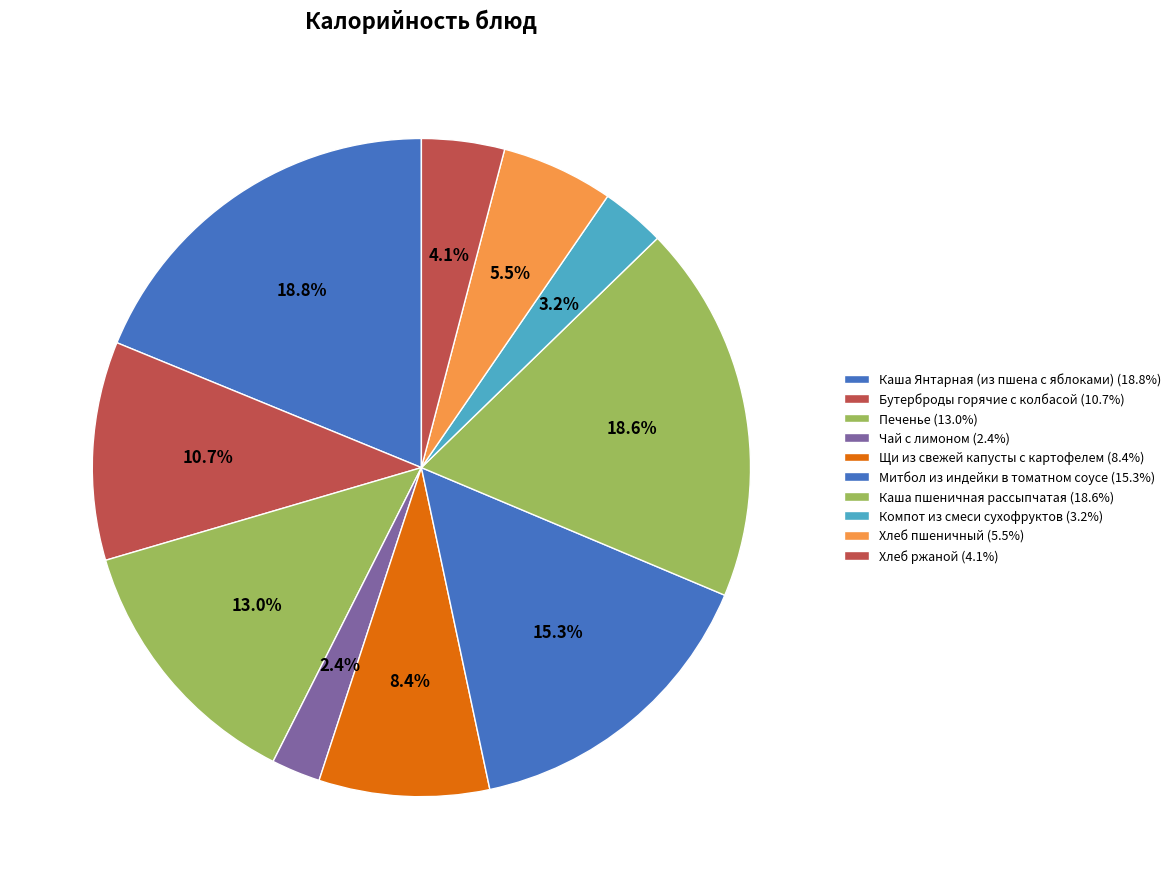

How many segments does this pie chart have?

10